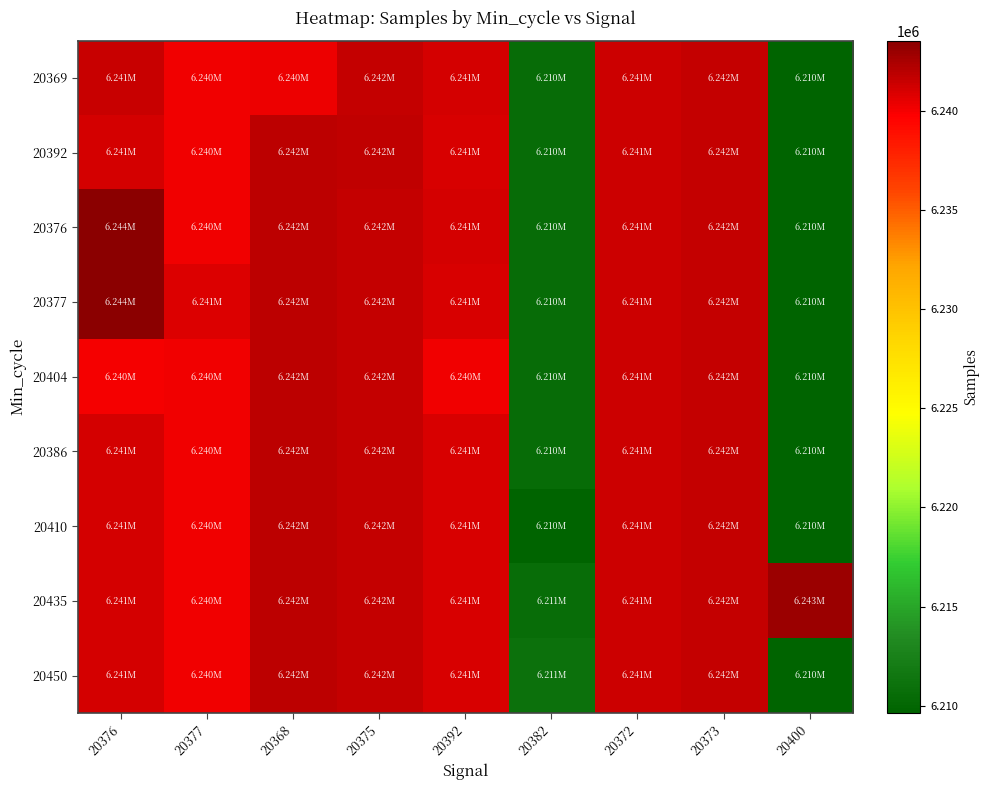

Which has a higher value, 20376 or 20392?

20376